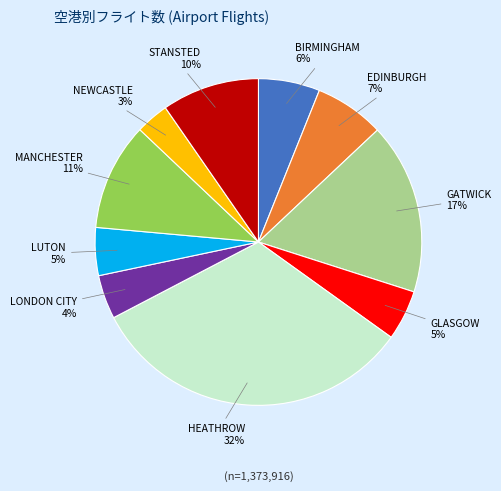

Count the number of slices in the pie.

10